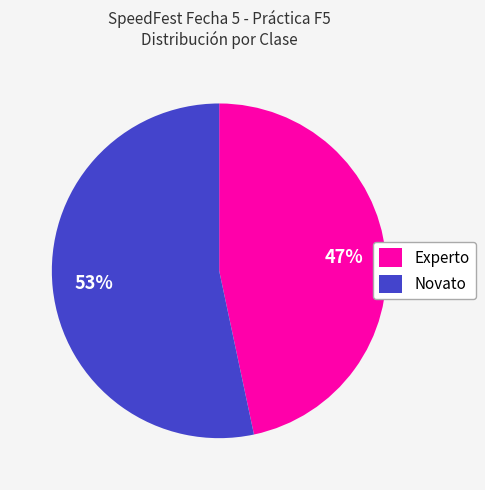

What is the largest slice in the pie chart?

Novato